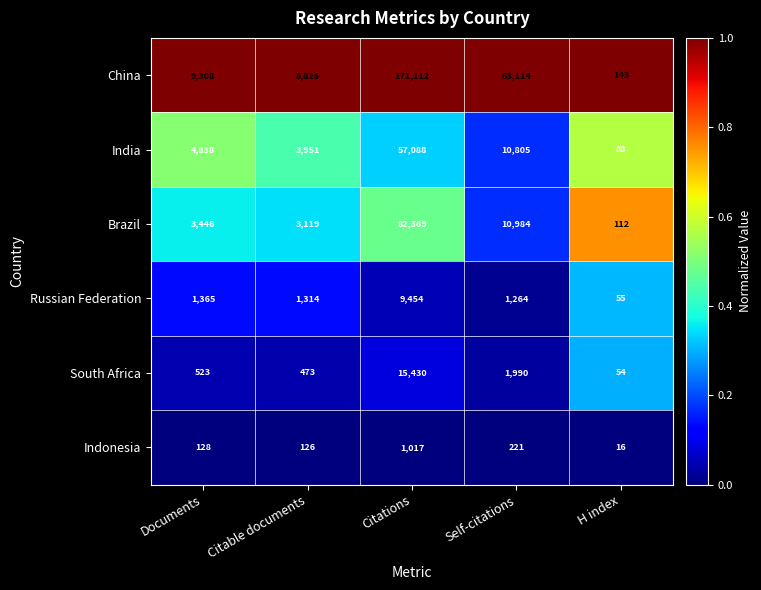

Is it true that China equals 9308 at Documents?

True